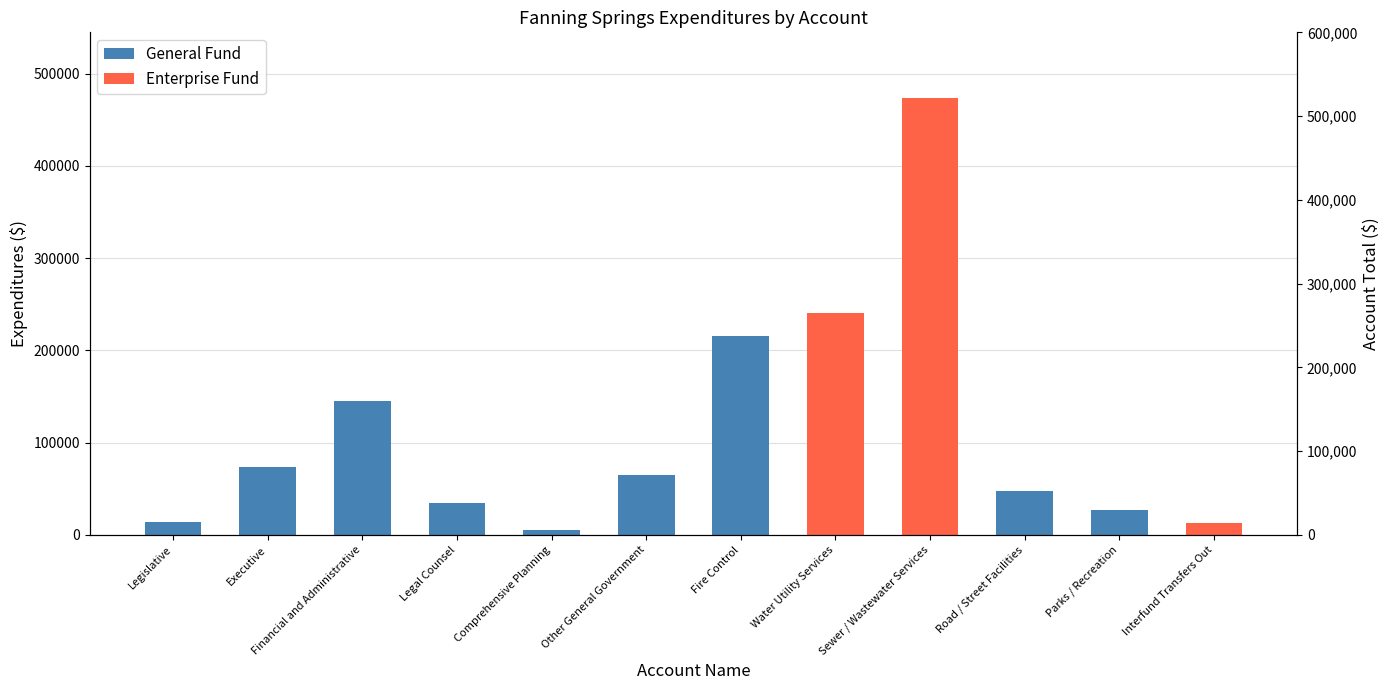

What are all the series names shown in the legend?

General Fund, Enterprise Fund